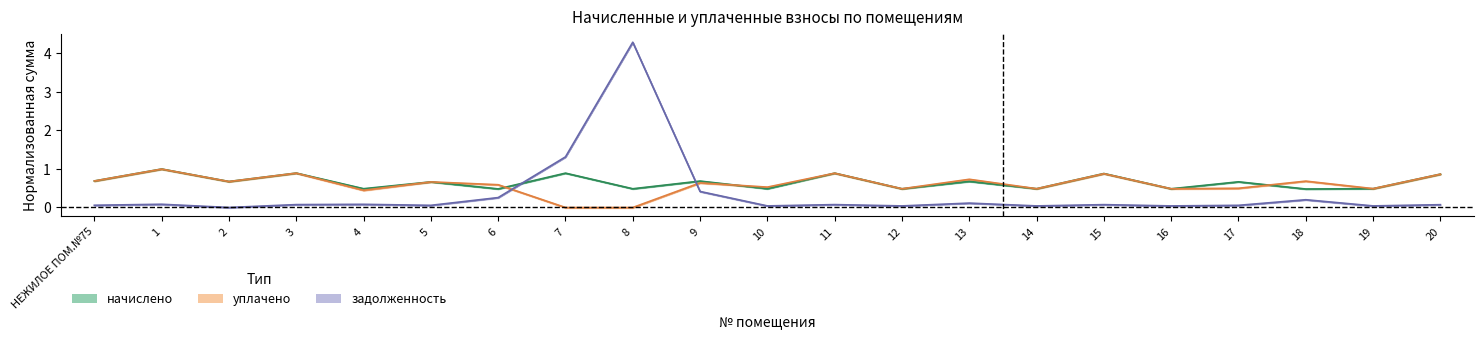

Which series has the largest range (max minus min)?

задолженность_взнос